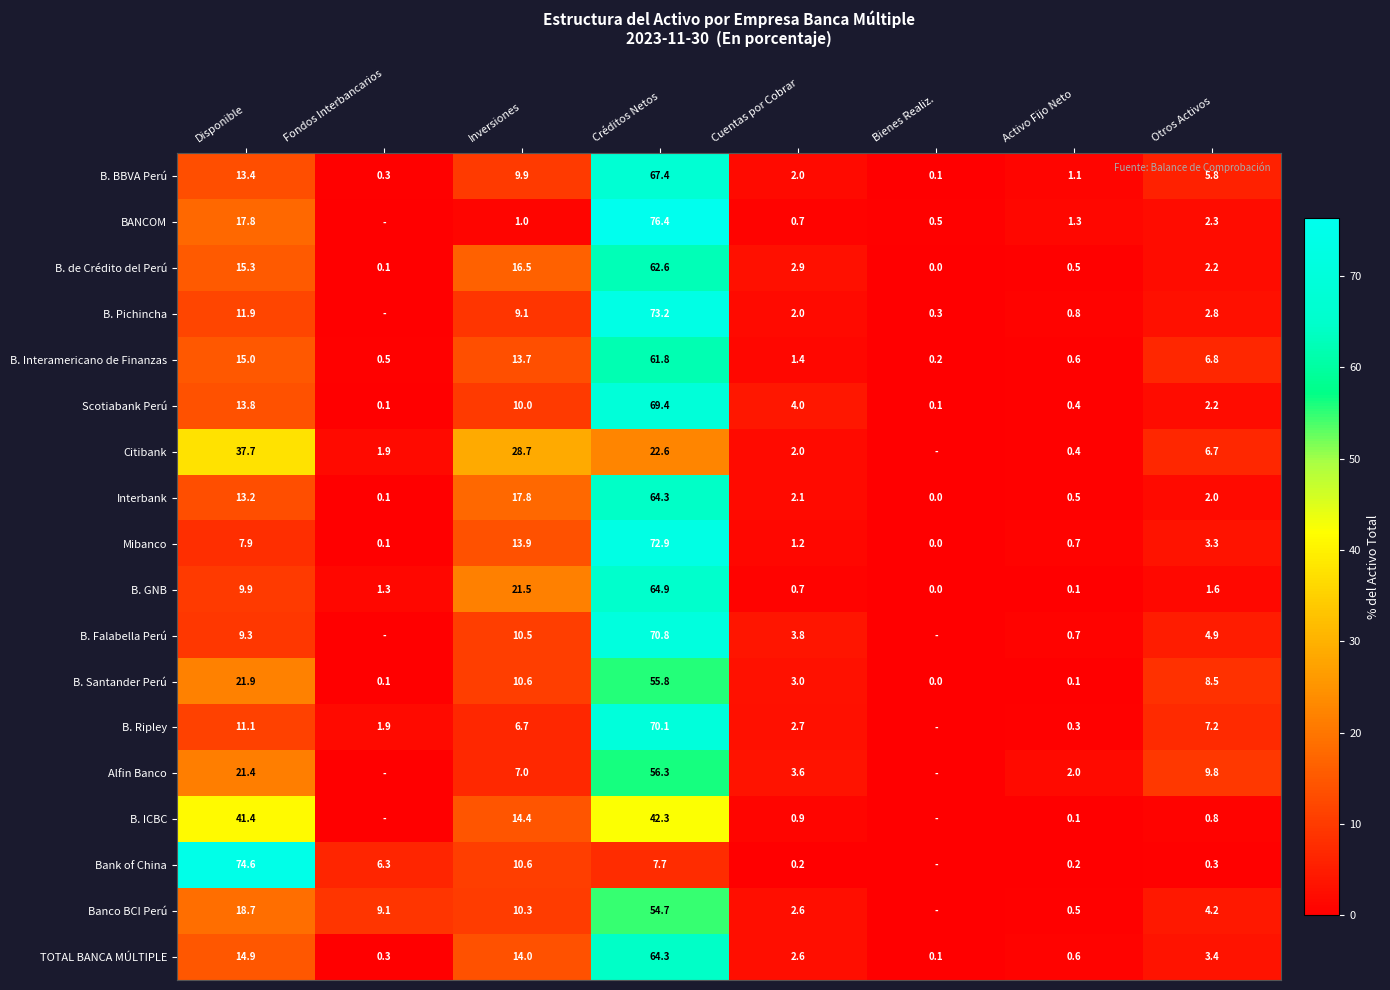

What is the sum of all B. GNB values?

100.0